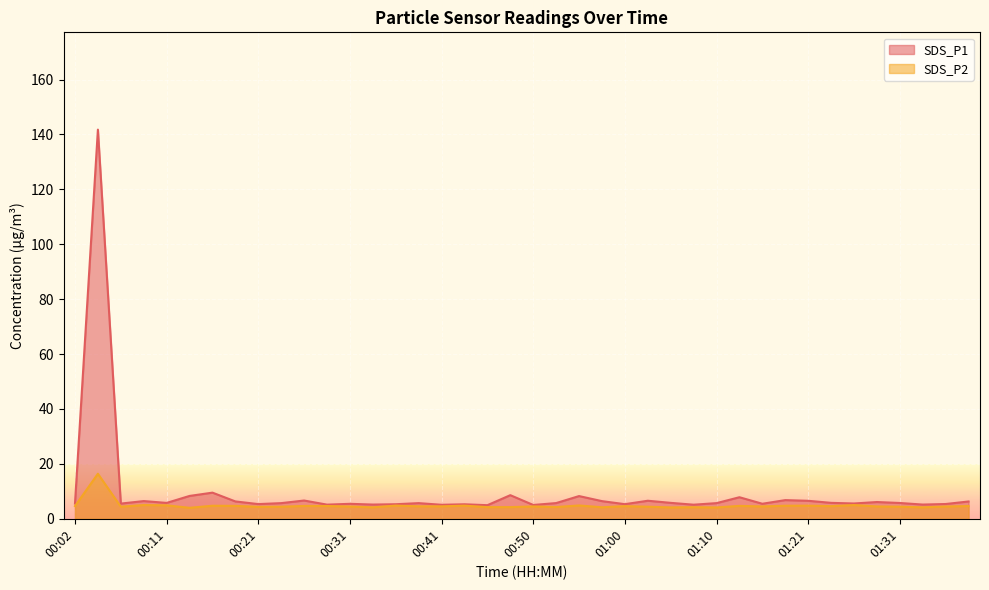

Which series changed the most between 00:48 and 01:00?

SDS_P1